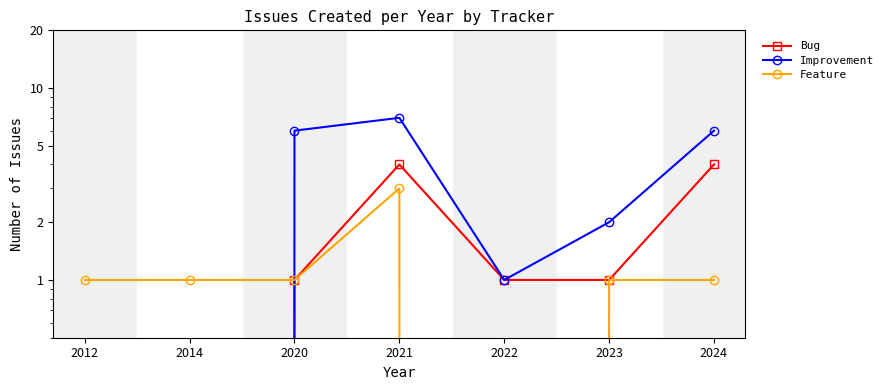

Reading right to left, list all the values displayed in this chart.

Bug: 2024=4	2023=1	2022=1	2021=4	2020=1	2014=0	2012=0
Improvement: 2024=6	2023=2	2022=1	2021=7	2020=6	2014=0	2012=0
Feature: 2024=1	2023=1	2022=0	2021=3	2020=1	2014=1	2012=1